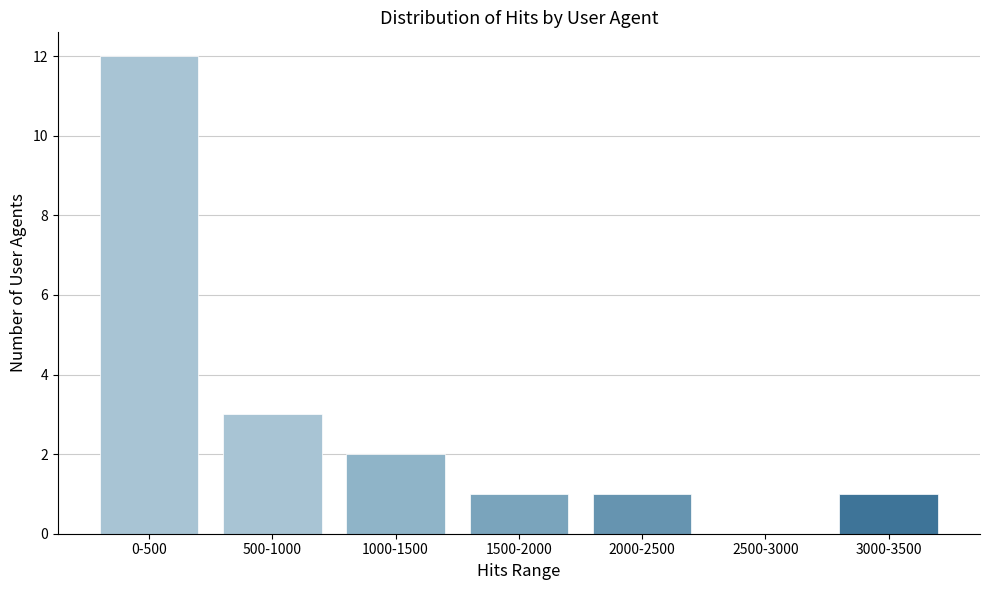

Reading left to right, what are all the values shown in this chart?

0-500=12	500-1000=3	1000-1500=2	1500-2000=1	2000-2500=1	2500-3000=0	3000-3500=1